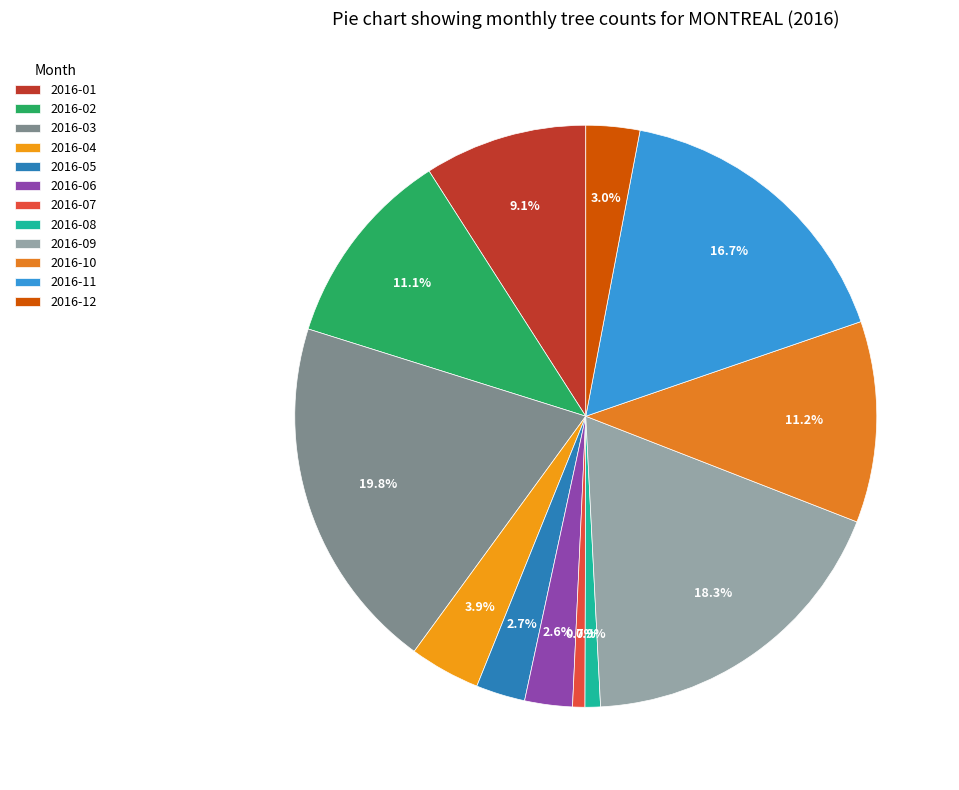

What is the total percentage of 2016-07 and 2016-06?

3.3%